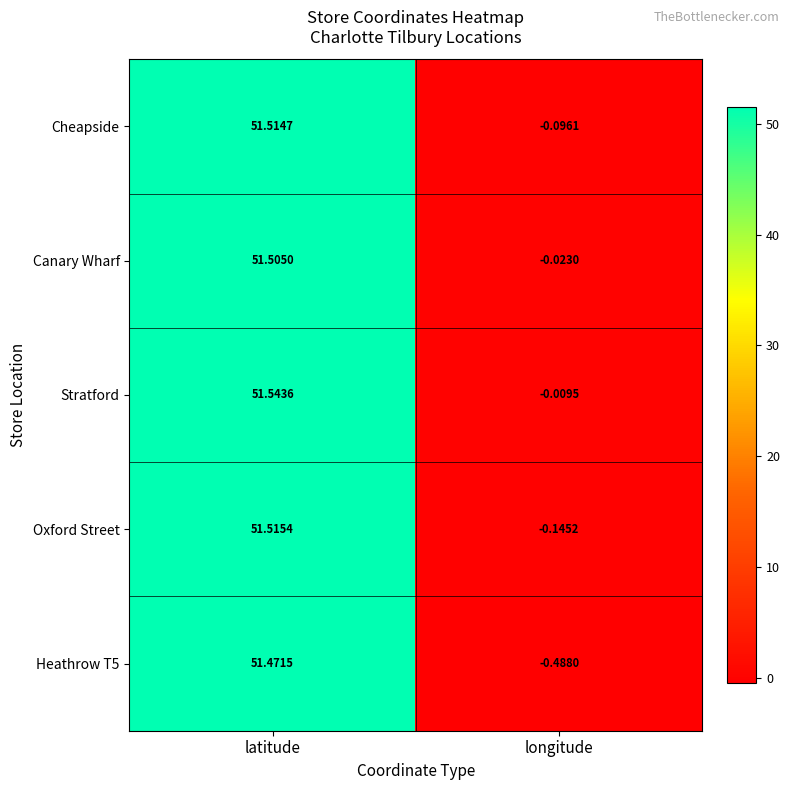

Rank the categories by Cheapside value from highest to lowest.

latitude, longitude